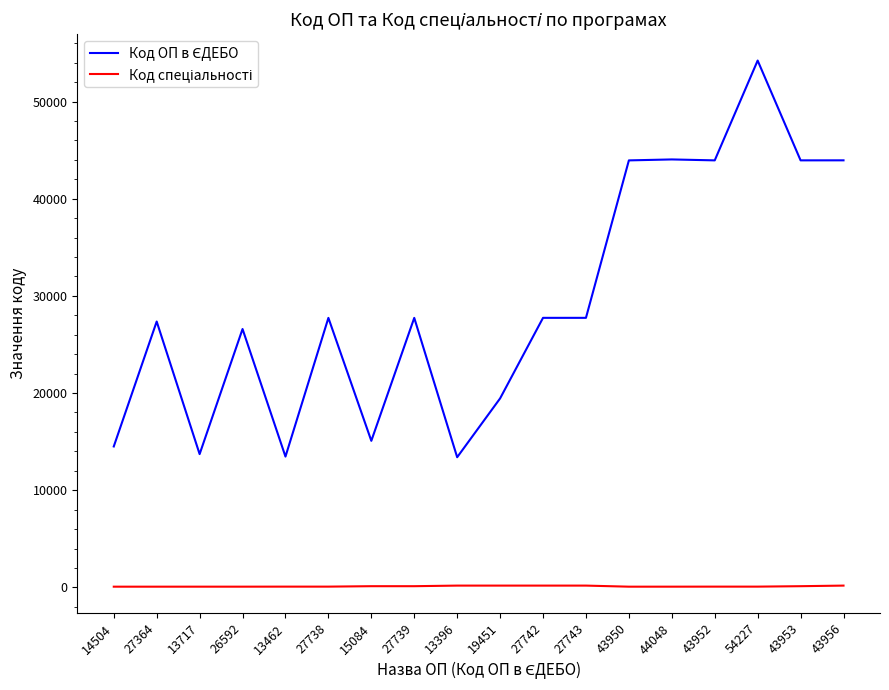

Which label corresponds to the largest value in the chart?

54227